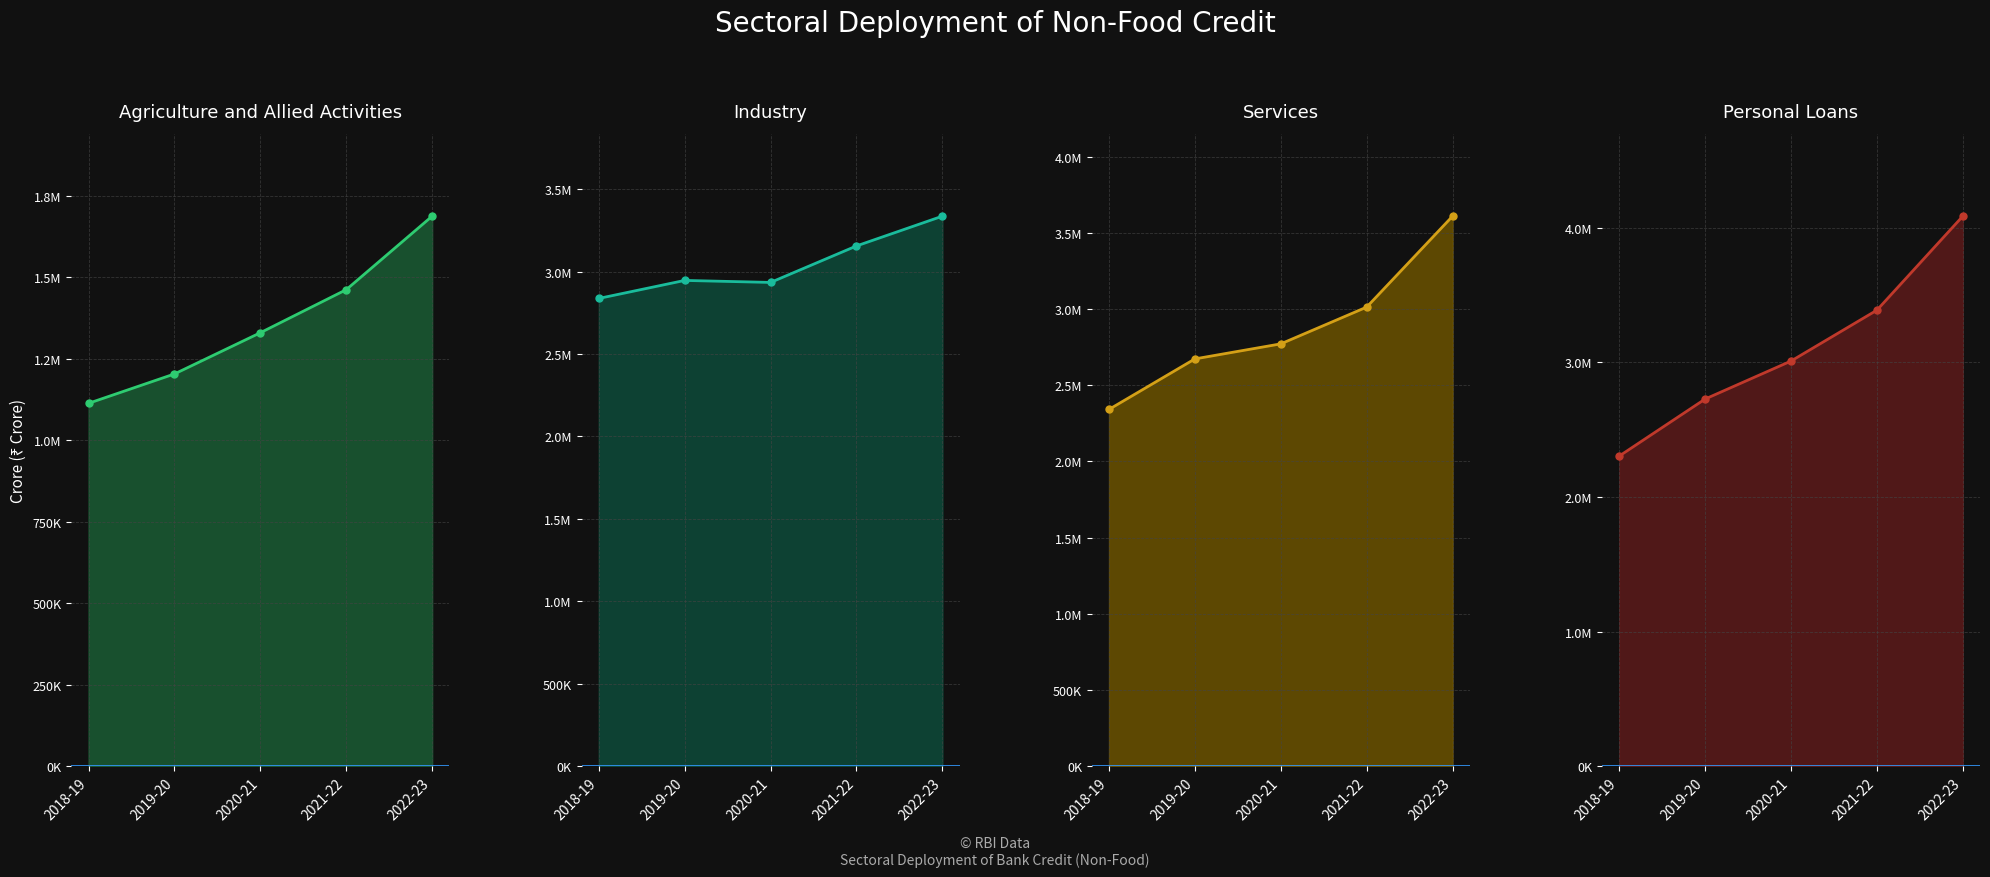

Count the number of categories in the chart.

5